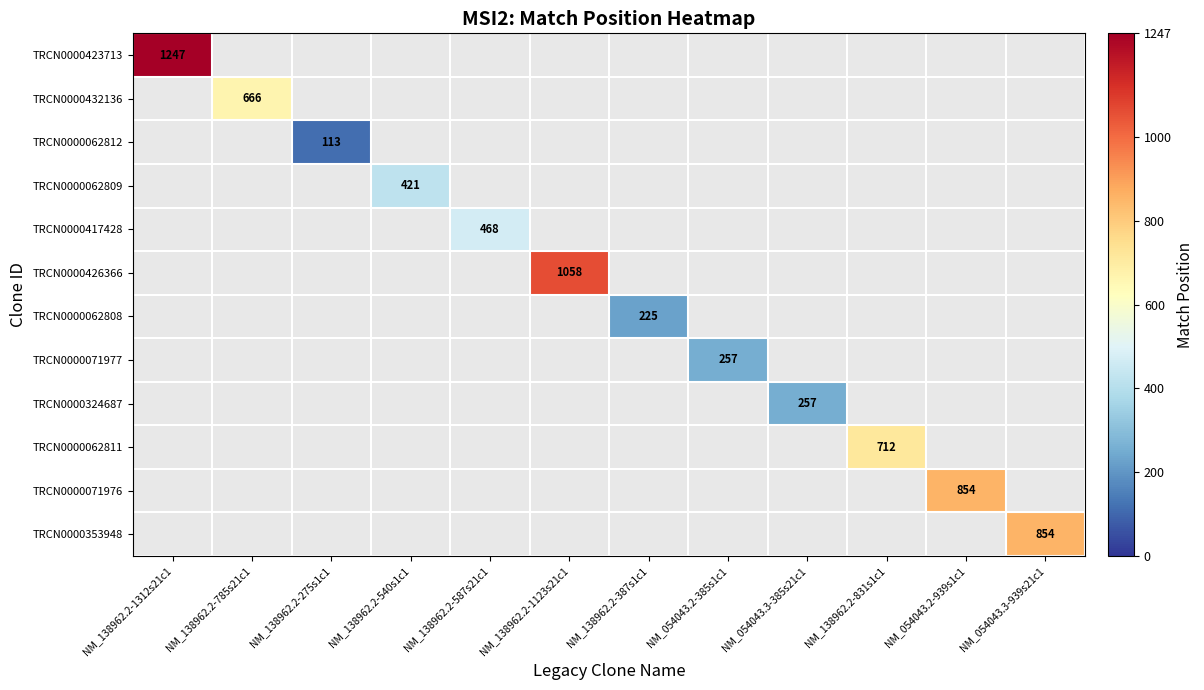

Is the value of TRCN0000417428 at NM_138962.2-1312s21c1 greater than the value of TRCN0000423713 at NM_054043.2-939s1c1?

No